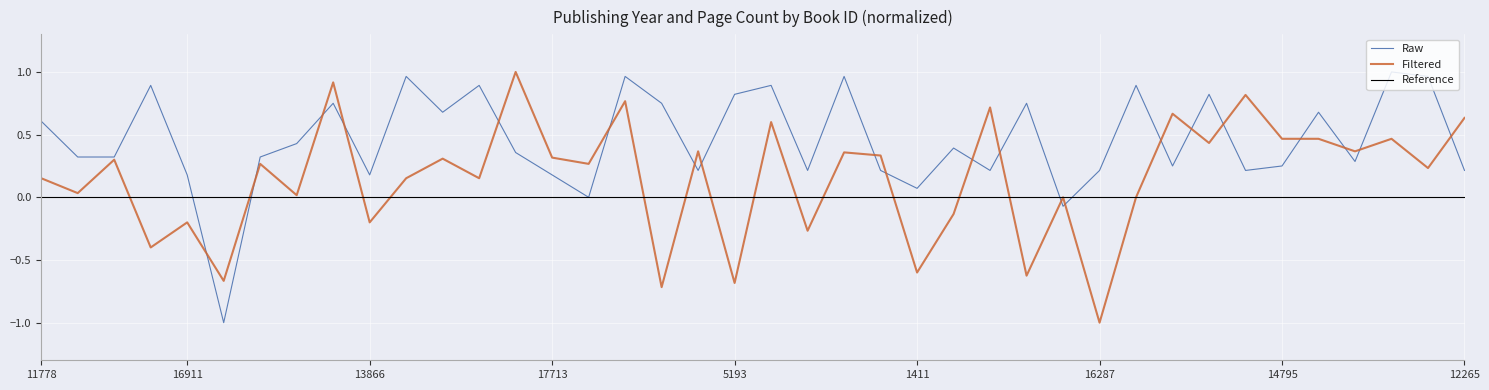

Which series has the largest total across all categories?

Raw